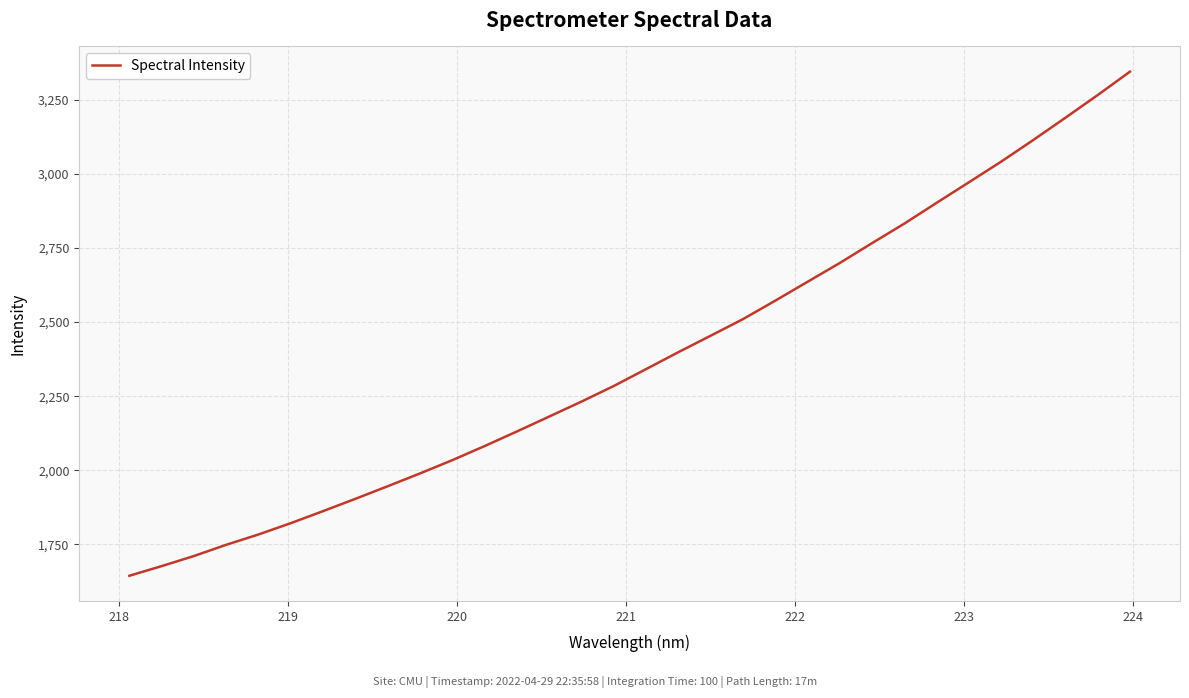

What is the minimum value shown in the chart?

1644.2